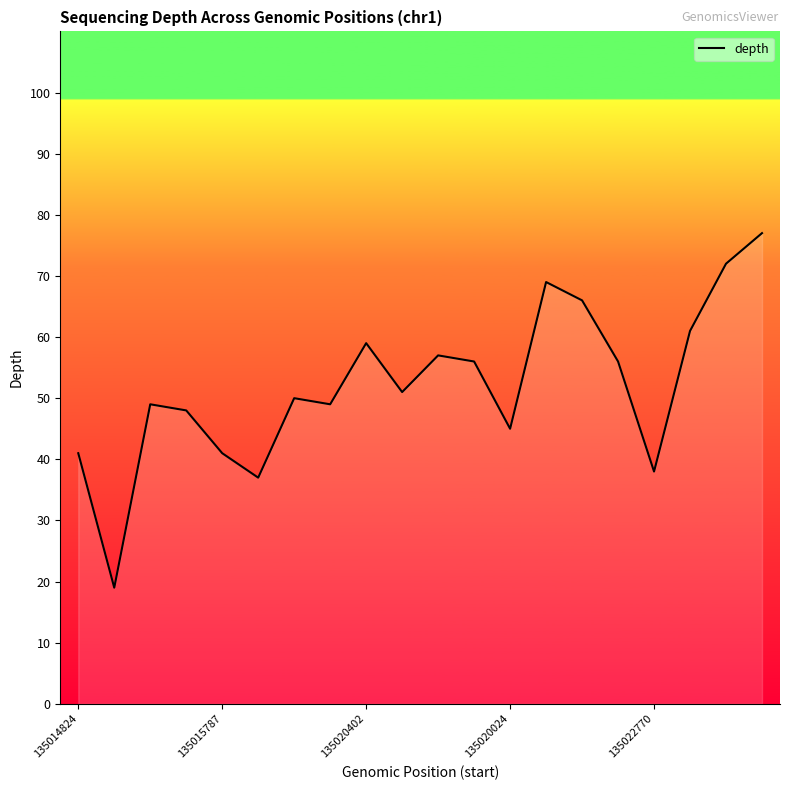

Reading right to left, extract all data points from this chart.

77	72	61	38	56	66	69	45	56	57	51	59	49	50	37	41	48	49	19	41